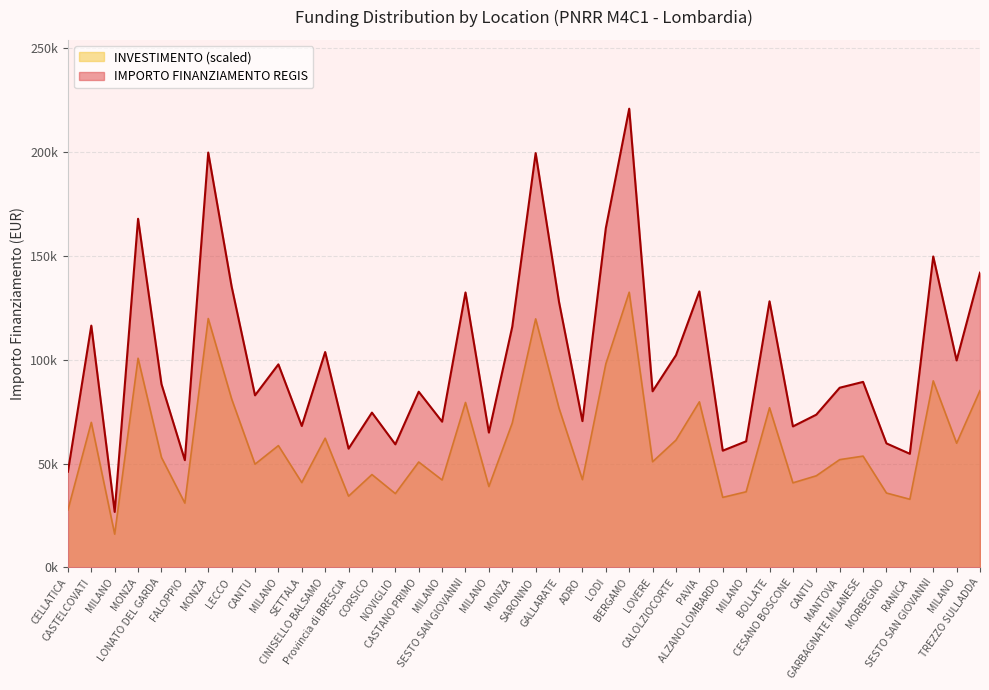

Rank the categories by value from highest to lowest.

BERGAMO, MONZA, SARONNO, MONZA, LODI, SESTO SAN GIOVANNI, TREZZO SULLADDA, LECCO, PAVIA, SESTO SAN GIOVANNI, BOLLATE, GALLARATE, CASTELCOVATI, MONZA, CINISELLO BALSAMO, CALOLZIOCORTE, MILANO, MILANO, GARBAGNATE MILANESE, LONATO DEL GARDA, MANTOVA, LOVERE, CASTANO PRIMO, CANTU, CORSICO, CANTU, ADRO, MILANO, SETTALA, CESANO BOSCONE, MILANO, MILANO, MORBEGNO, NOVIGLIO, Provincia di BRESCIA, ALZANO LOMBARDO, RANICA, FALOPPIO, CELLATICA, MILANO